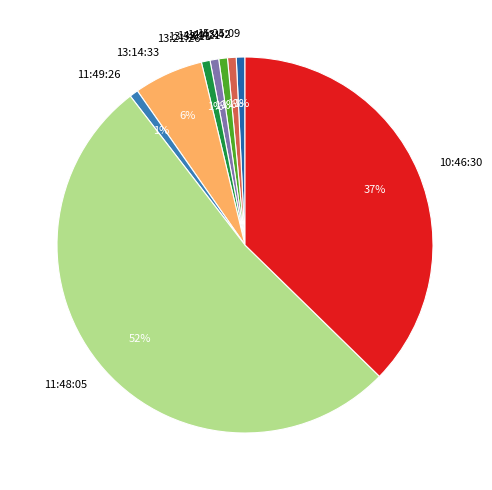

Which slice represents more than half of the pie?

11:48:05